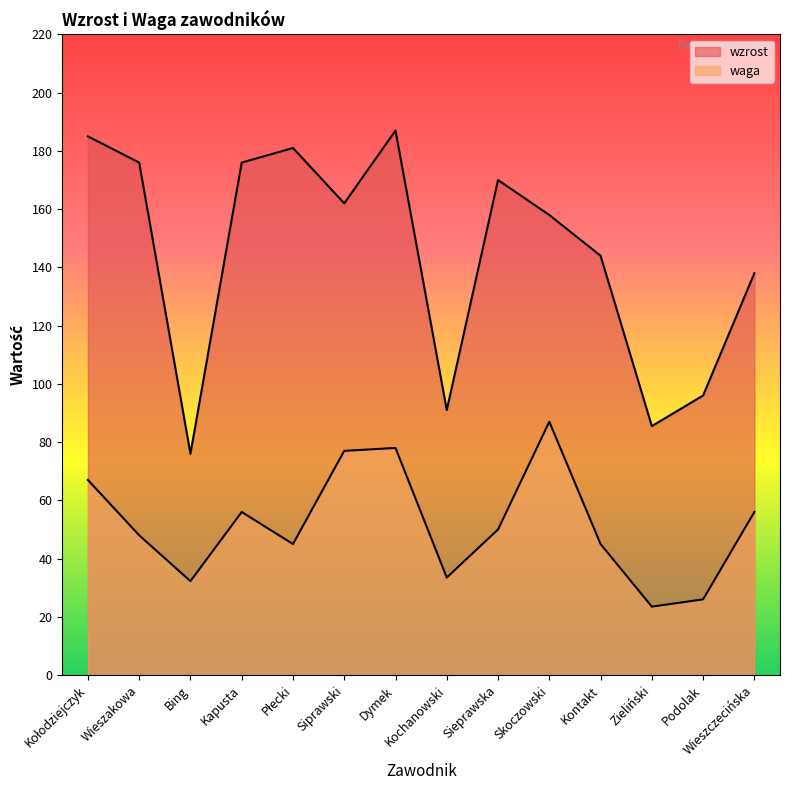

True or false: waga has a value of 74.1 at Wieszczecińska.

False